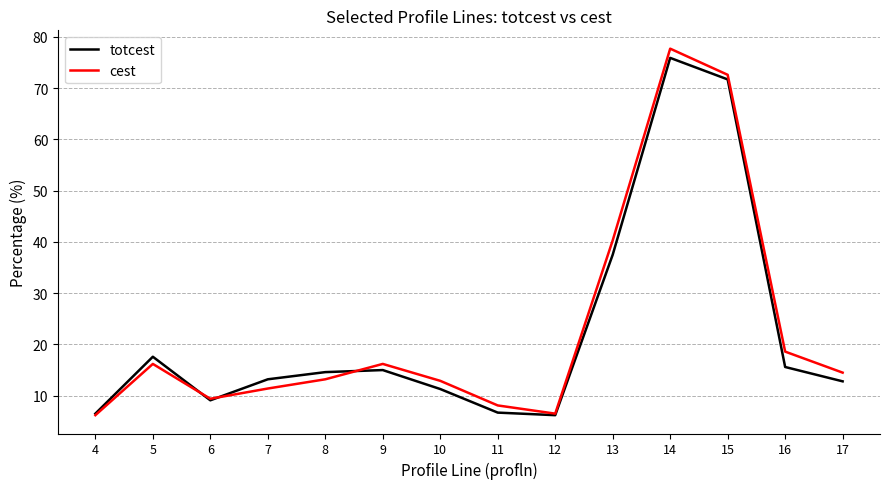

Which series ends up on top after the final intersection of totcest and cest?

cest